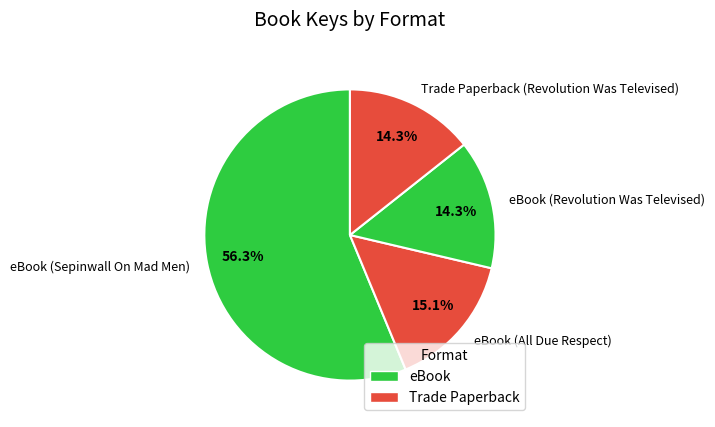

Which has a higher value, Trade Paperback (Revolution Was Televised) or eBook (All Due Respect)?

eBook (All Due Respect)